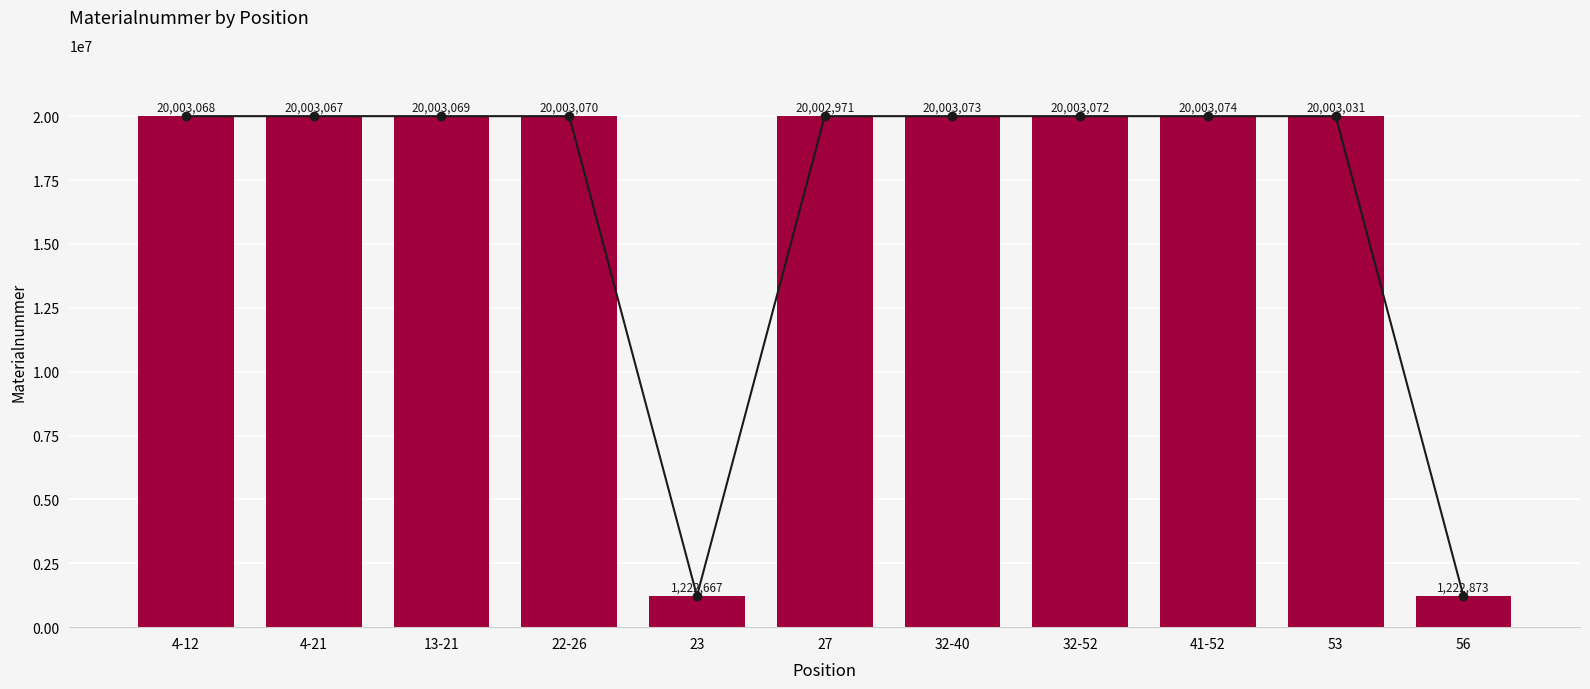

Approximately how many times larger is the value at 32-52 compared to 13-21?

1.0